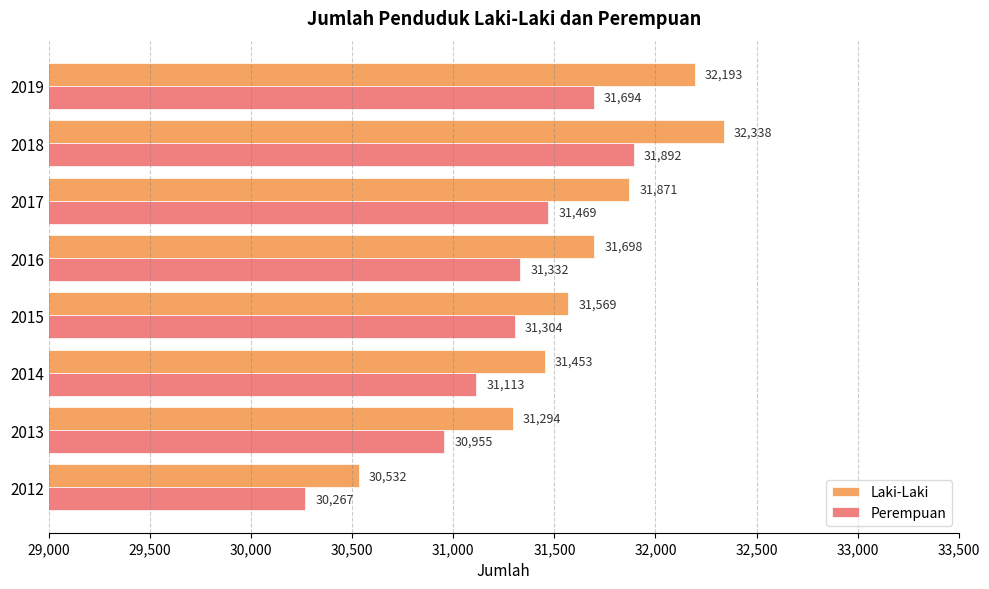

At which label is Laki-Laki closest to 31435?

2014